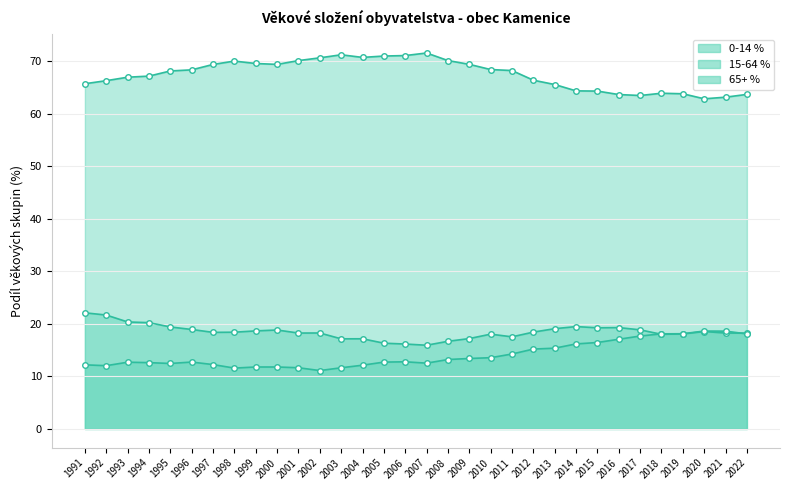

What is the difference between the second highest and minimum values in the 65+ % series?

7.5